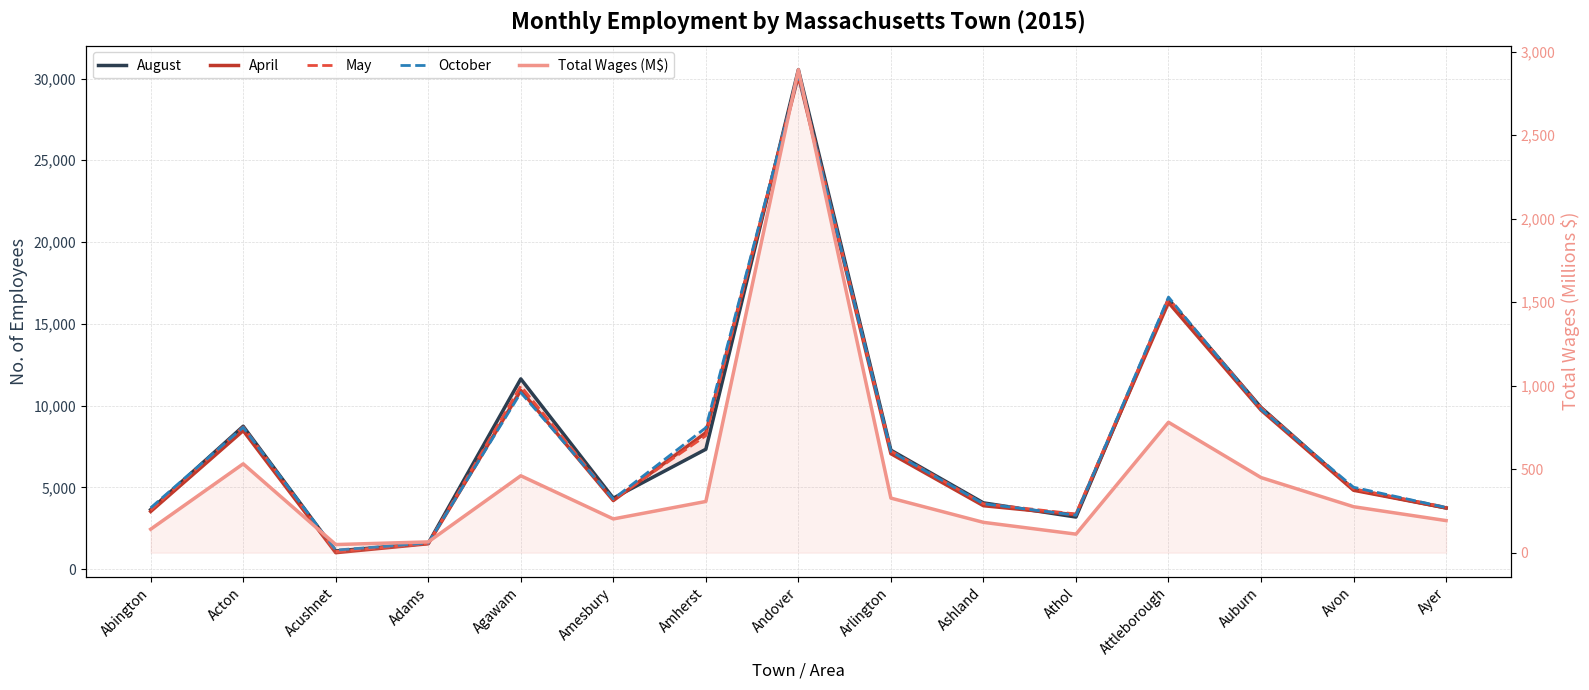

At which category is the sum across all series the highest?

Andover